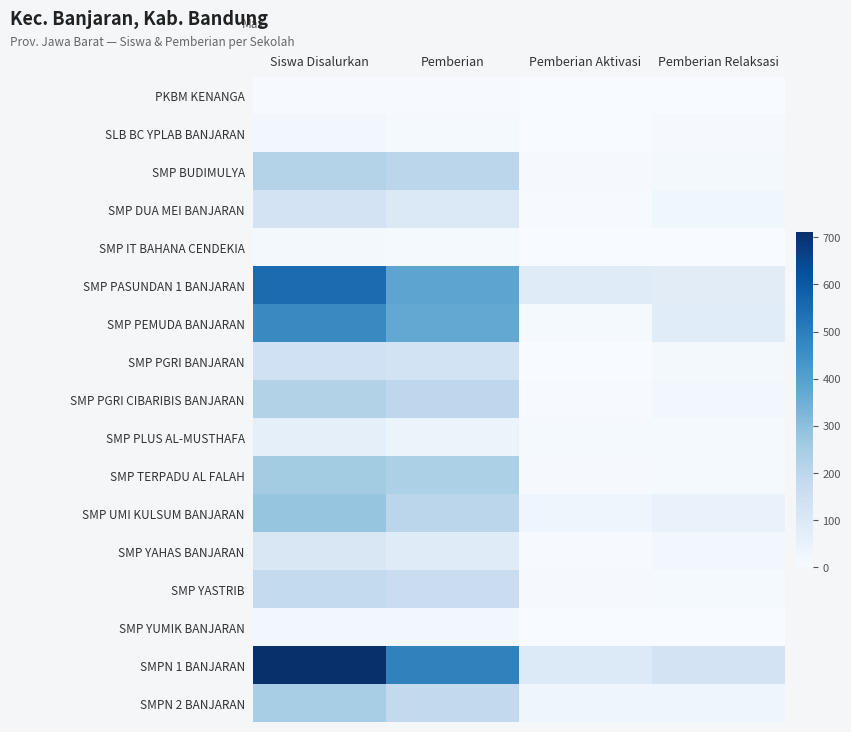

List the series in order of their peak value, highest first.

SMPN 1 BANJARAN, SMP PASUNDAN 1 BANJARAN, SMP PEMUDA BANJARAN, SMP UMI KULSUM BANJARAN, SMP TERPADU AL FALAH, SMPN 2 BANJARAN, SMP PGRI CIBARIBIS BANJARAN, SMP BUDIMULYA, SMP YASTRIB, SMP PGRI BANJARAN, SMP DUA MEI BANJARAN, SMP YAHAS BANJARAN, SMP PLUS AL-MUSTHAFA, SMP YUMIK BANJARAN, SLB BC YPLAB BANJARAN, SMP IT BAHANA CENDEKIA, PKBM KENANGA